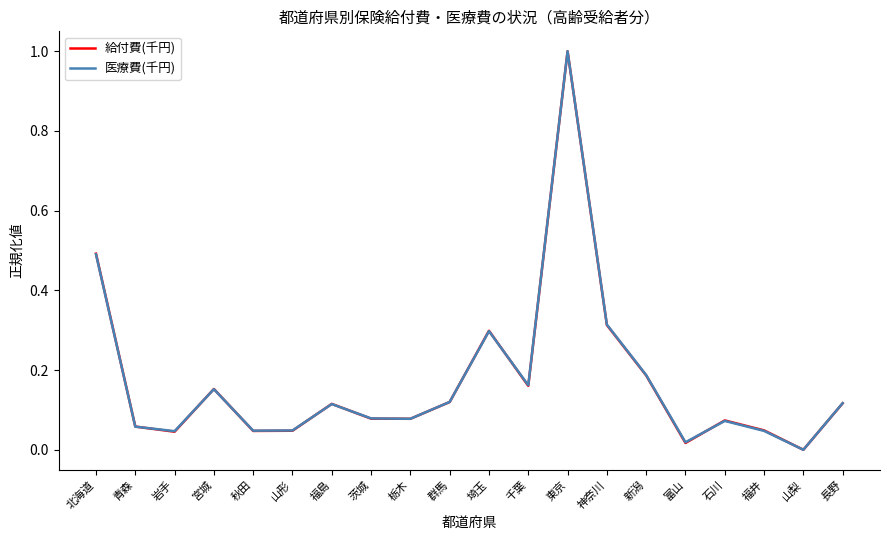

Is it true that 給付費(千円) equals 0.3 at 神奈川?

True